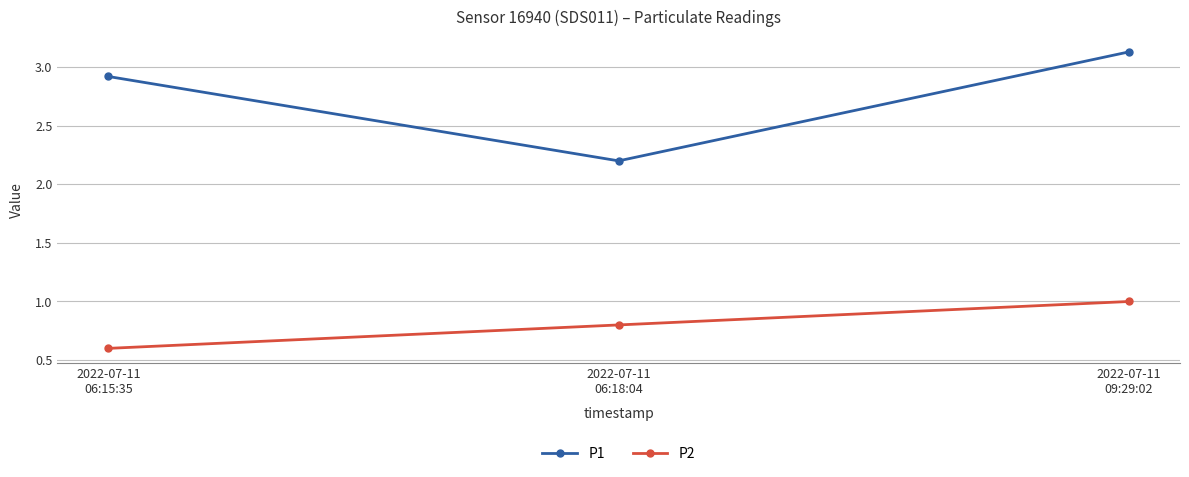

Is it true that P1 equals 2.2 at 2022-07-11
06:18:04?

True